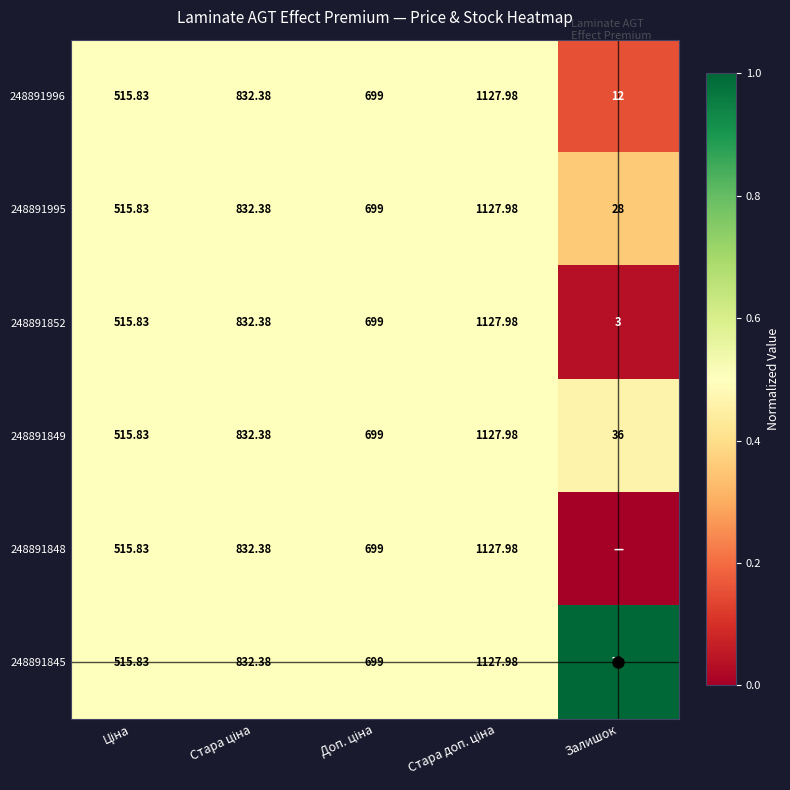

Which category has the lowest value in the 248891995 series?

Залишок